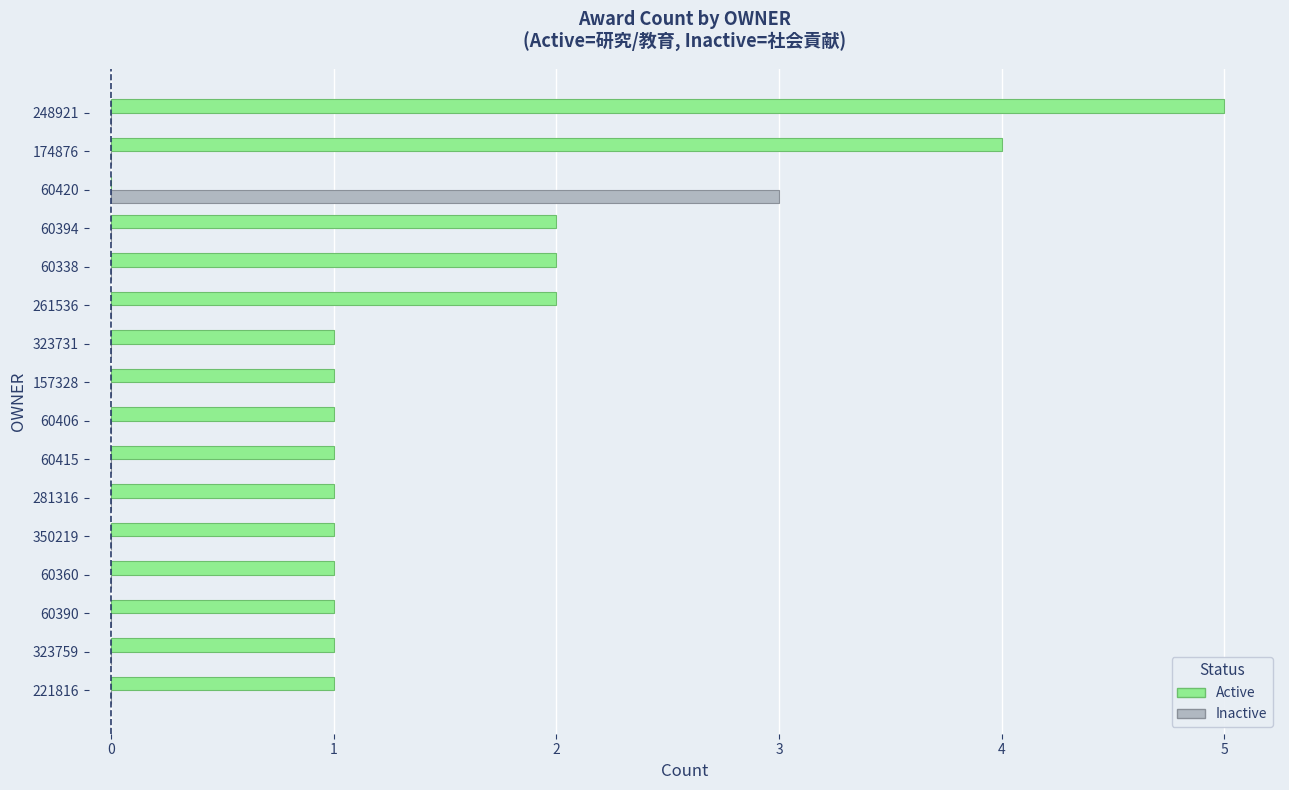

At which category is the sum across all series the highest?

248921